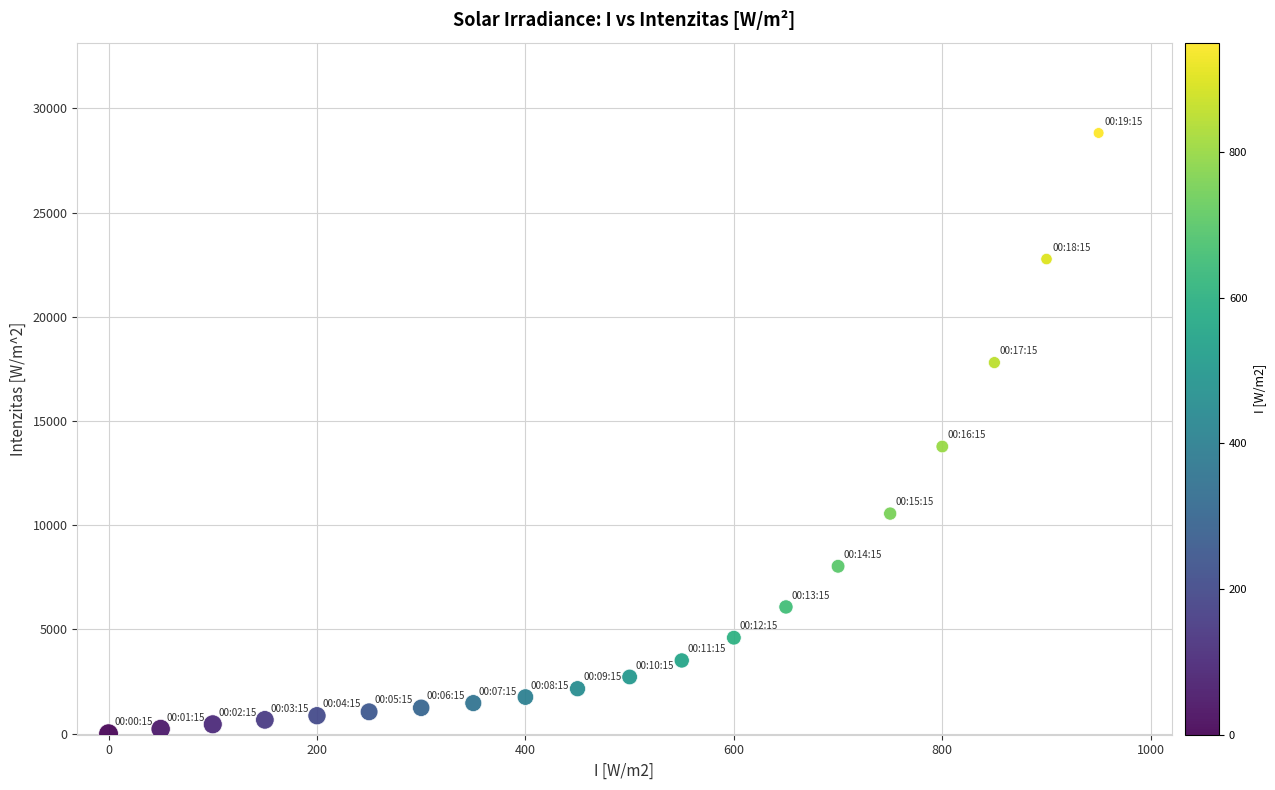

What Y value in the scatter plot is closest to 14408?

13775.5